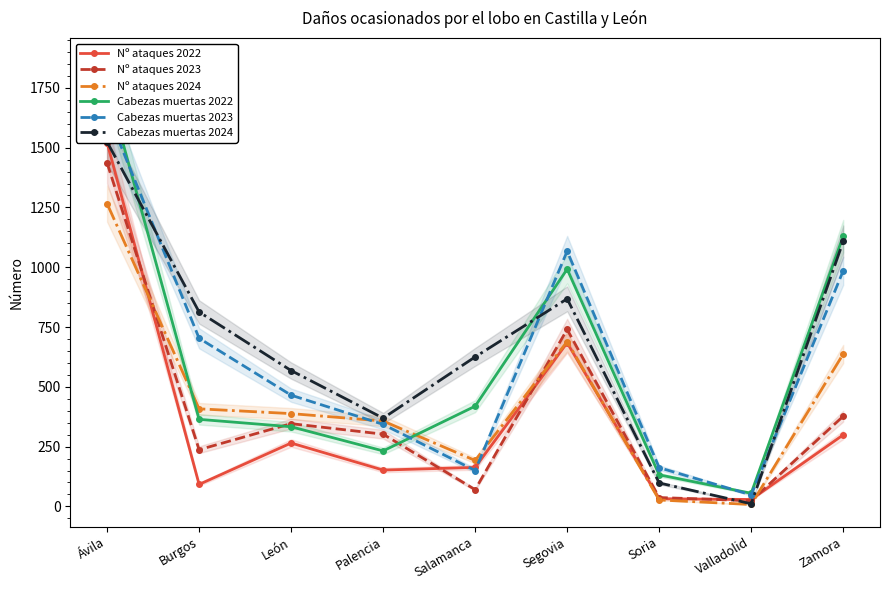

True or false: Cabezas muertas 2023 has more than 1 interior local peaks.

False